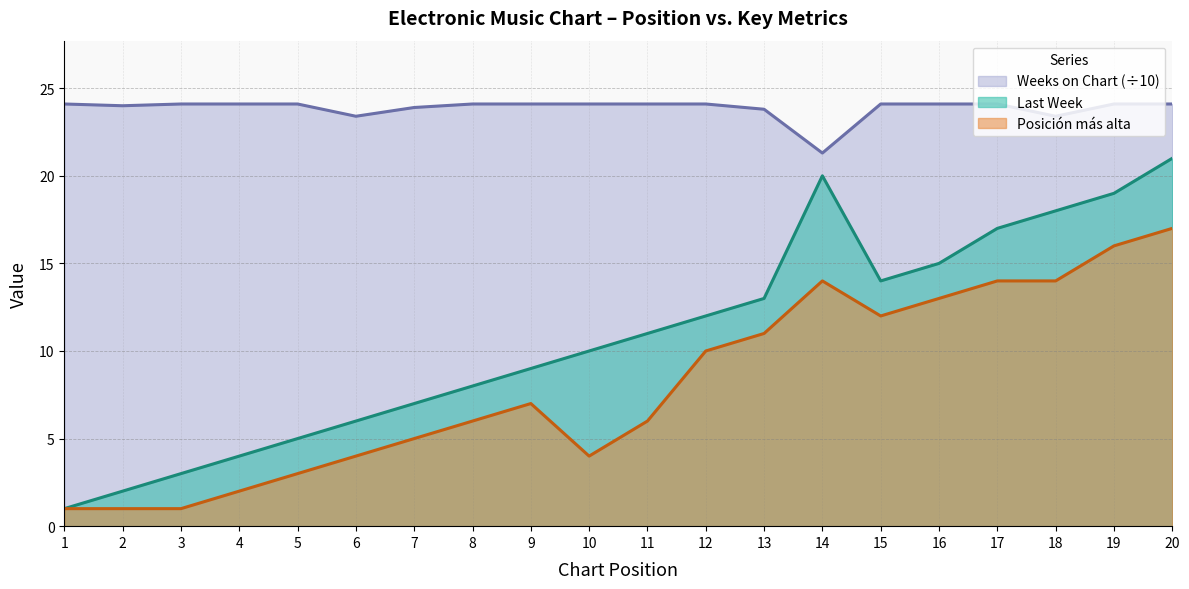

Is it true that Posición más alta equals 7.0 at 9?

True